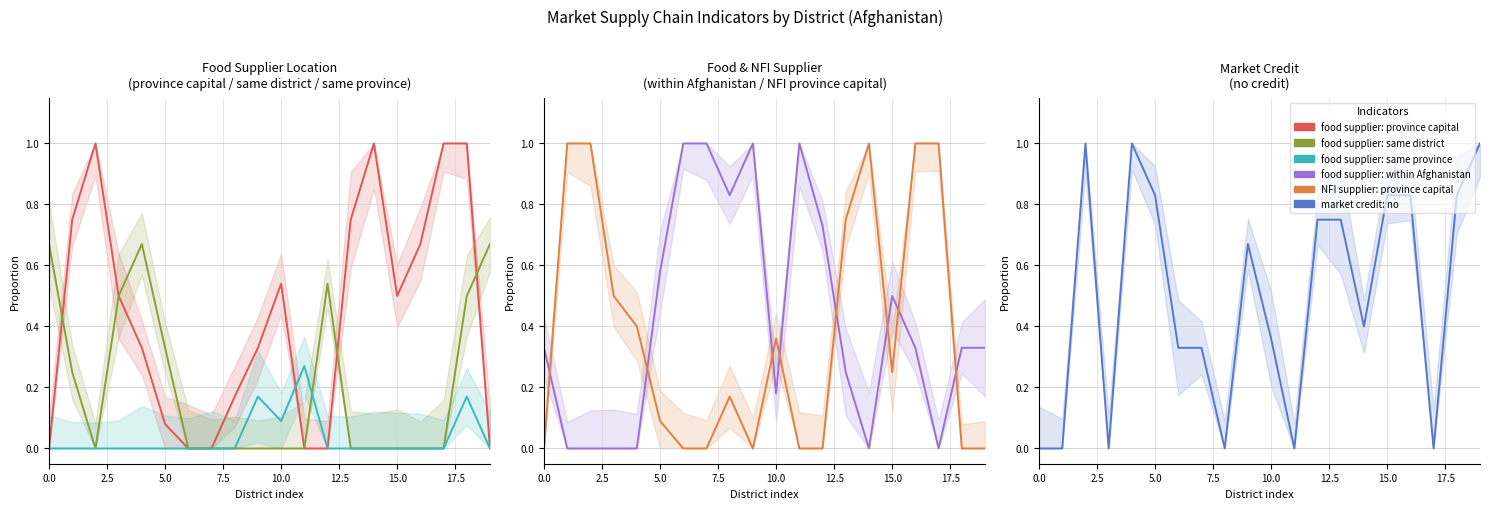

How many market credit: no values are between 0 and 1?

20